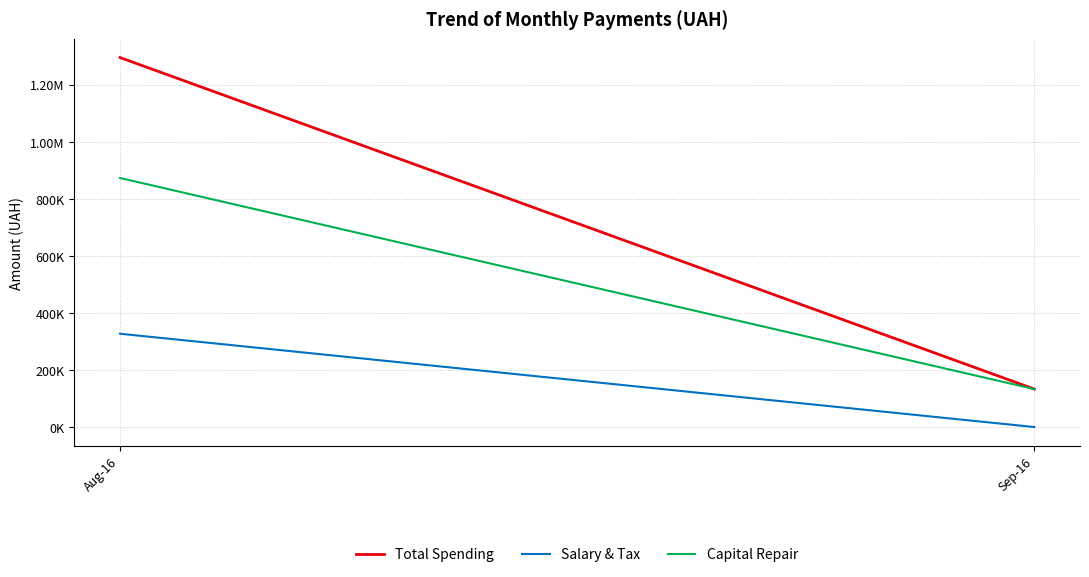

At which category is the sum across all series the highest?

Aug-16